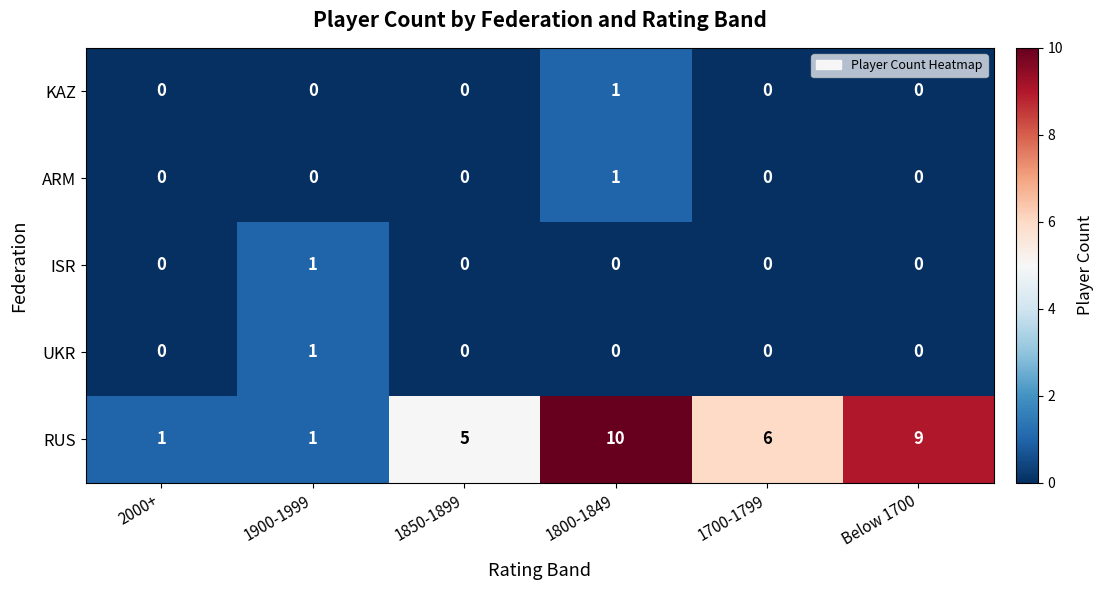

What is the greatest value displayed?

10